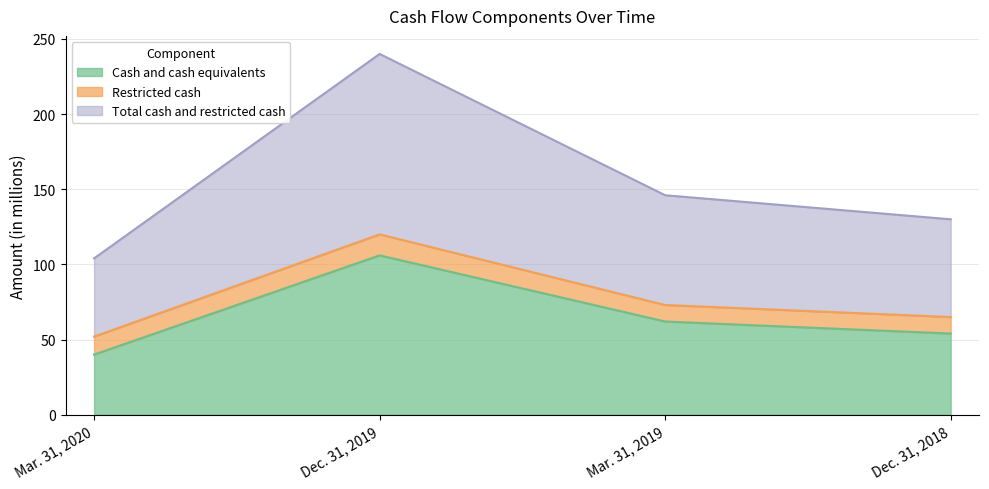

True or false: Total cash and restricted cash and Cash and cash equivalents intersect in this chart.

False